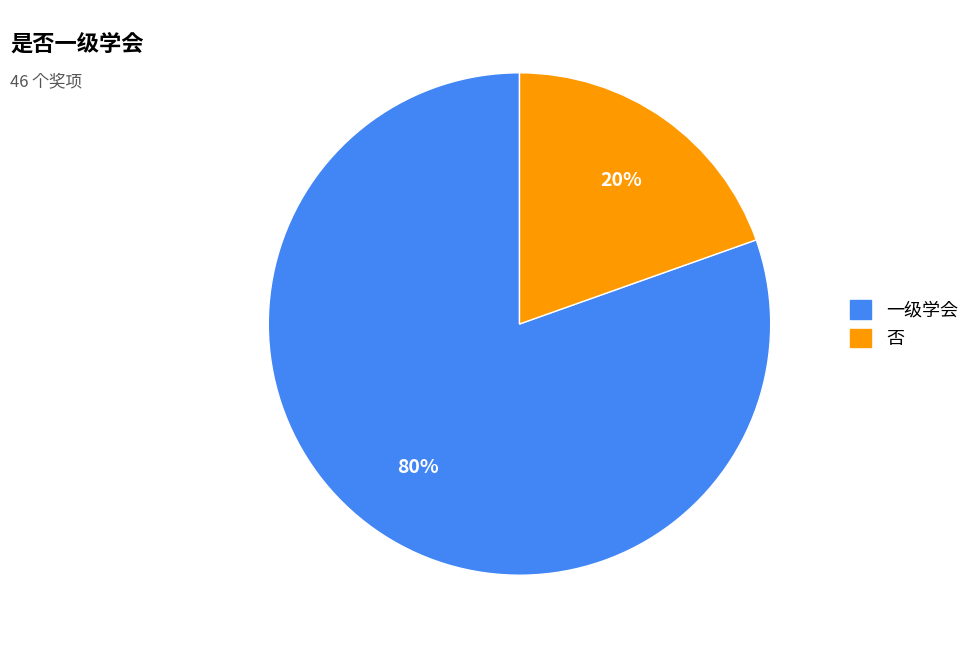

Which has a higher value, 否 or 一级学会?

一级学会